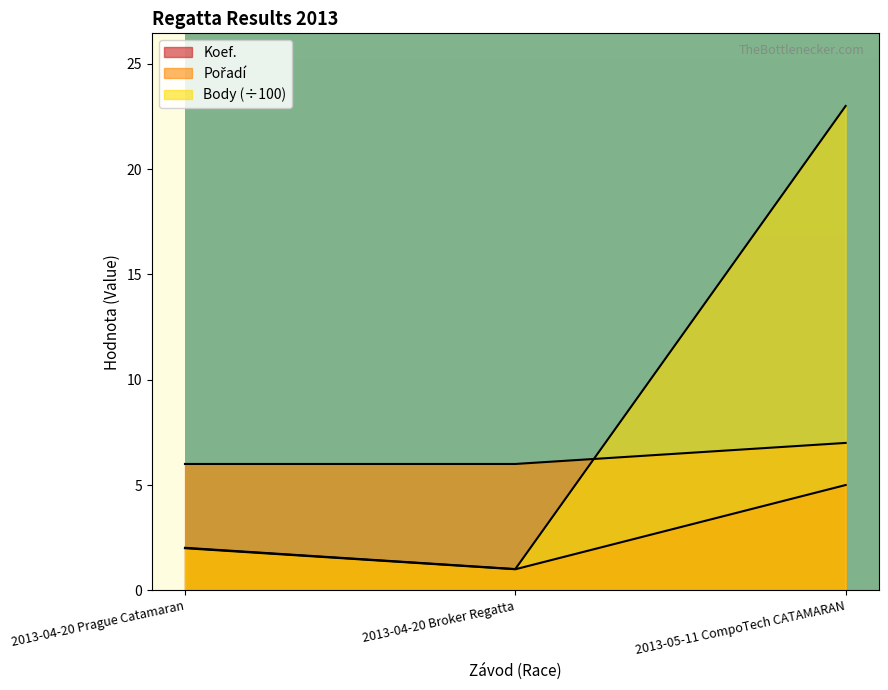

At how many categories does at least one series exceed 1?

3